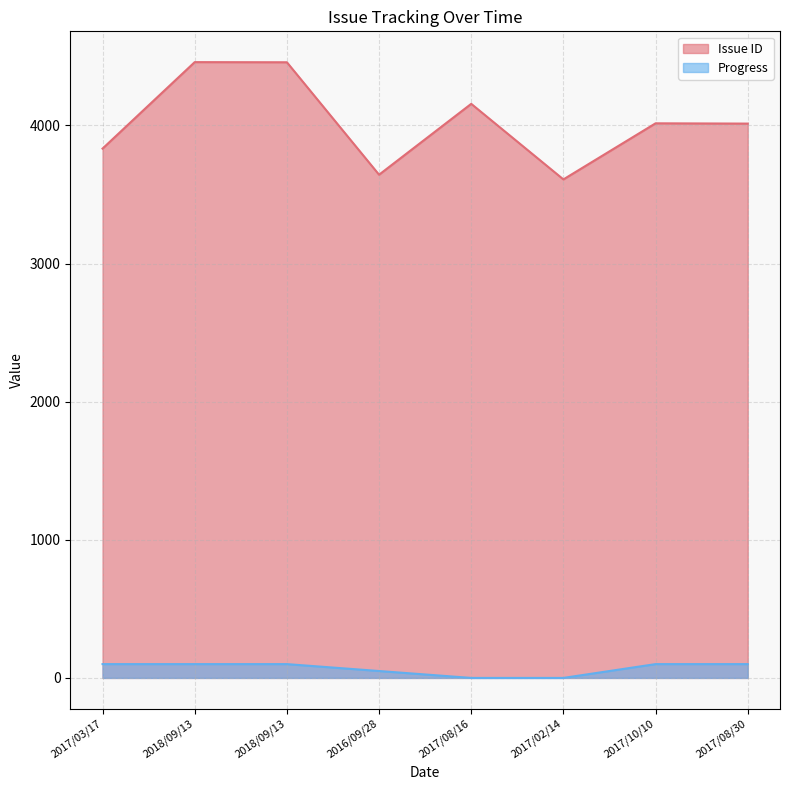

How many values in the Issue ID series are below 4015?

4